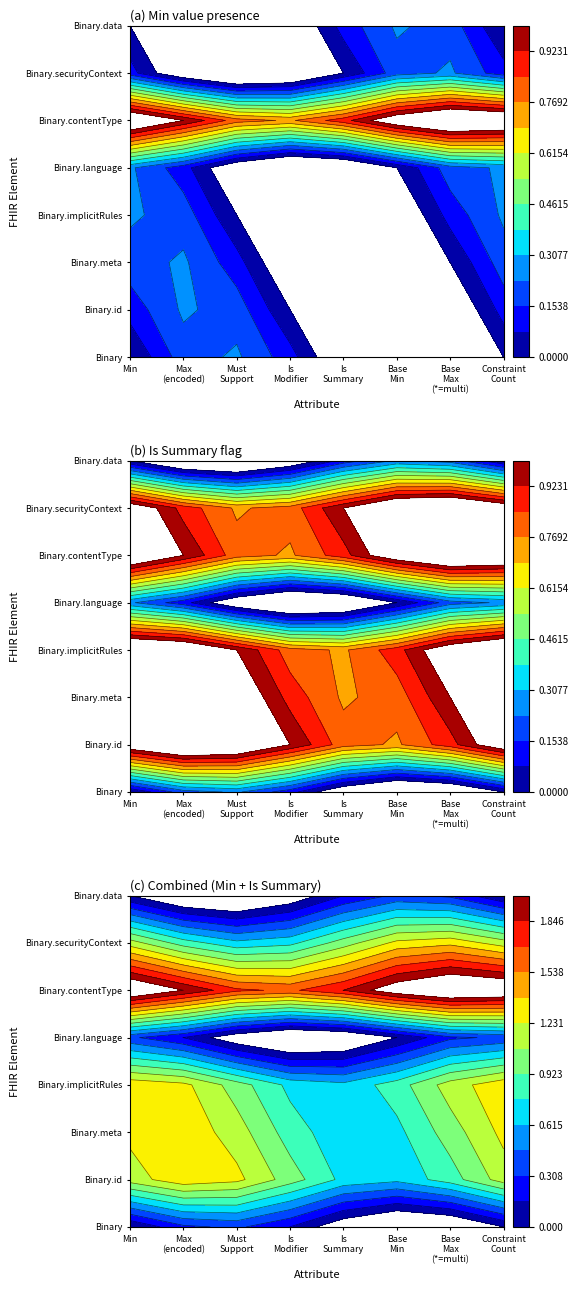

Rank the series by their maximum value, from lowest to highest.

Binary.id, Binary.meta, Binary.implicitRules, Binary.language, Binary.securityContext, Binary.data, Binary, Binary.contentType